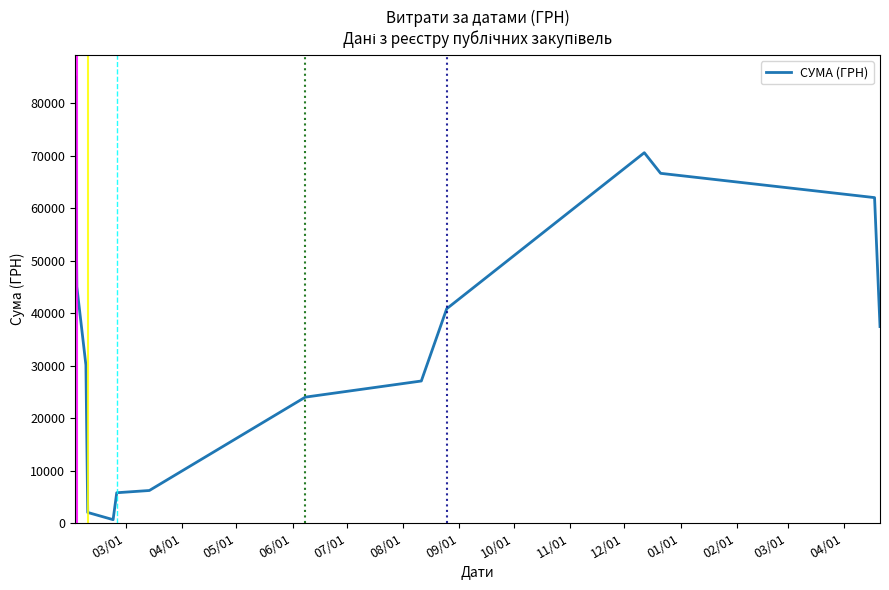

What is the sum of all values?

503497.9